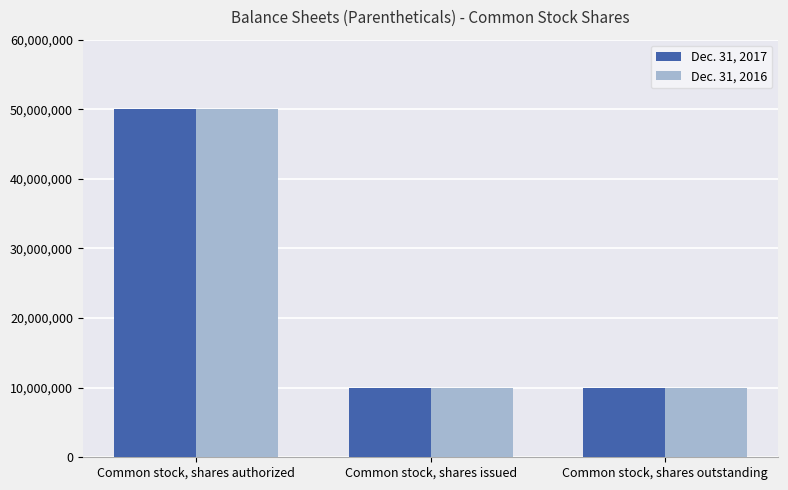

What is the average value of the Dec. 31, 2016 series?

23333333